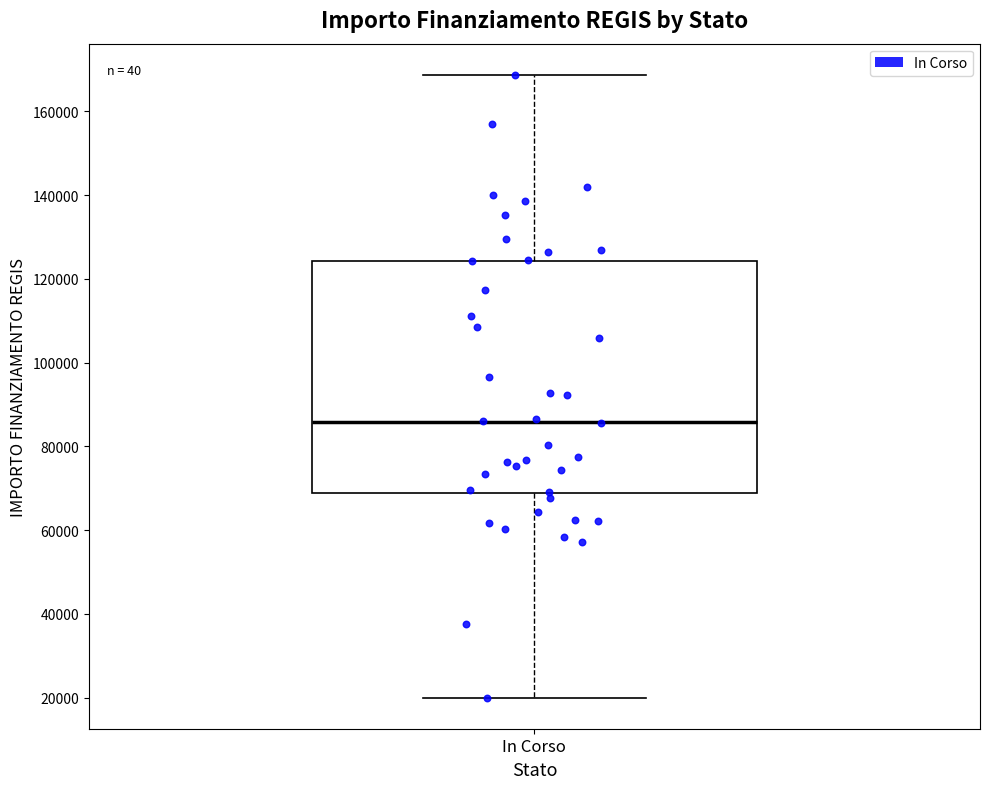

Transcribe this box plot: give where the median line is, the range the box spans, and where the two whiskers end, as read against the y-axis. The values are not printed on the chart, so give them approximately, as read against the axis.

median 86000, box 68000 to 124000, whiskers 20000 to 168000